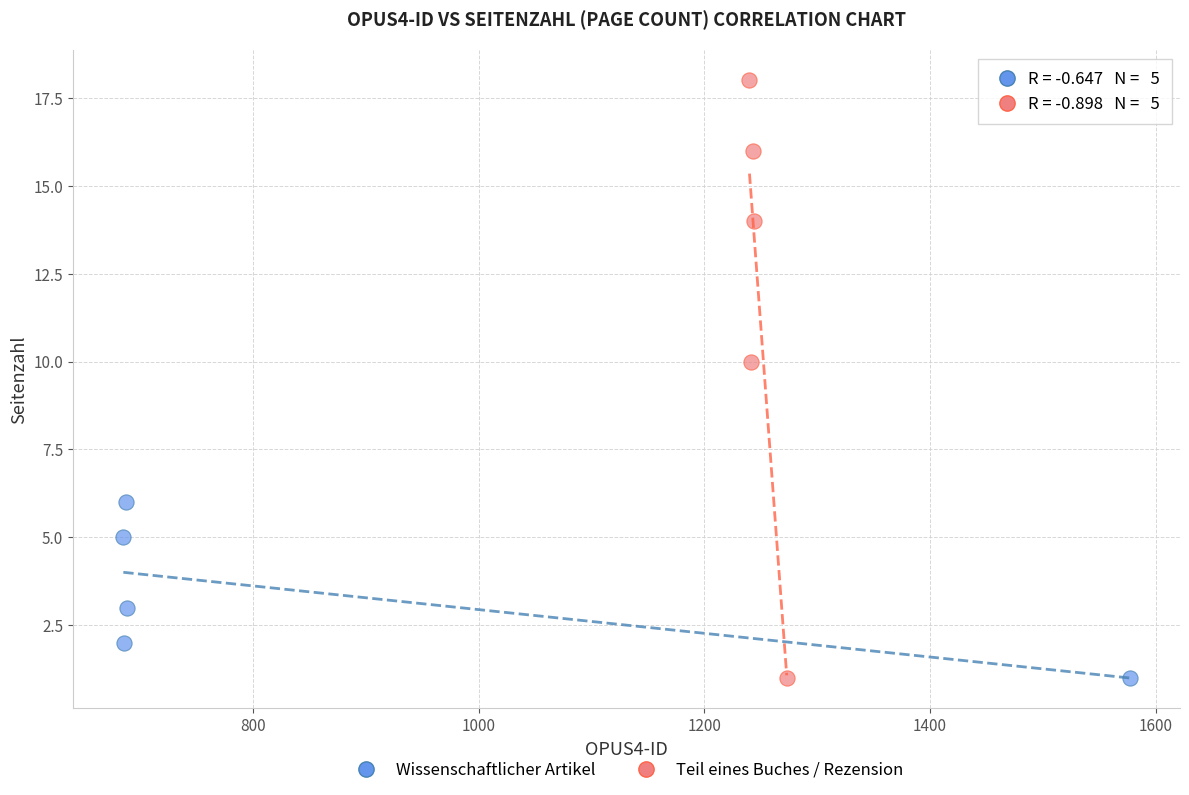

Which series contains the highest Y value?

Teil eines Buches / Rezension